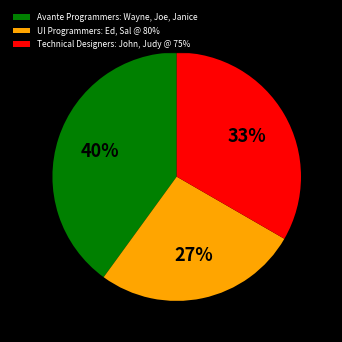

Do Technical Designers: John, Judy @ 75% and Avante Programmers: Wayne, Joe, Janice together represent more than half of the pie?

Yes